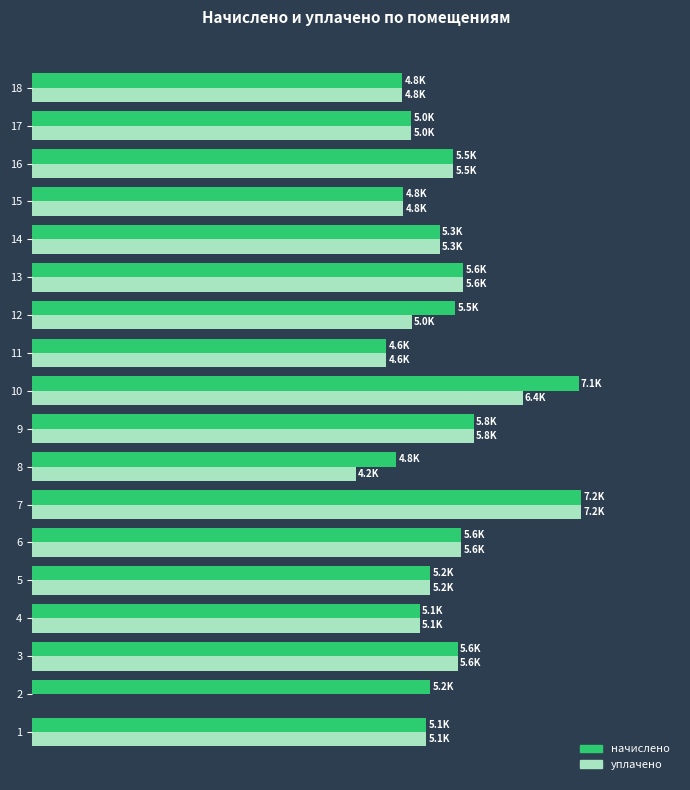

What is the difference between the second highest and second lowest values in the начислено series?

2384.6